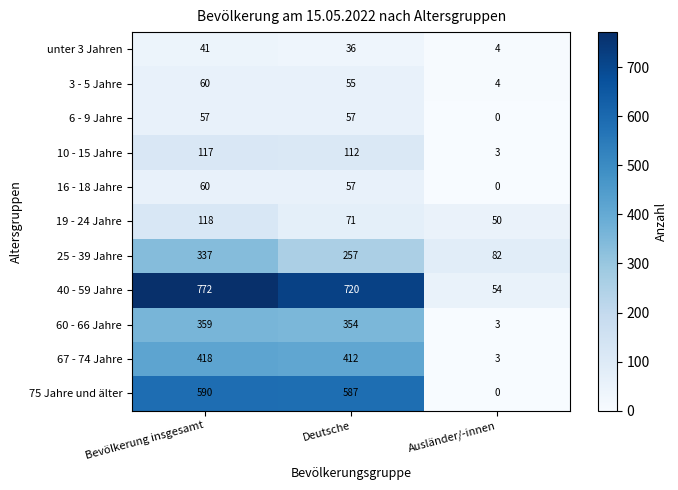

What is the greatest value displayed?

772